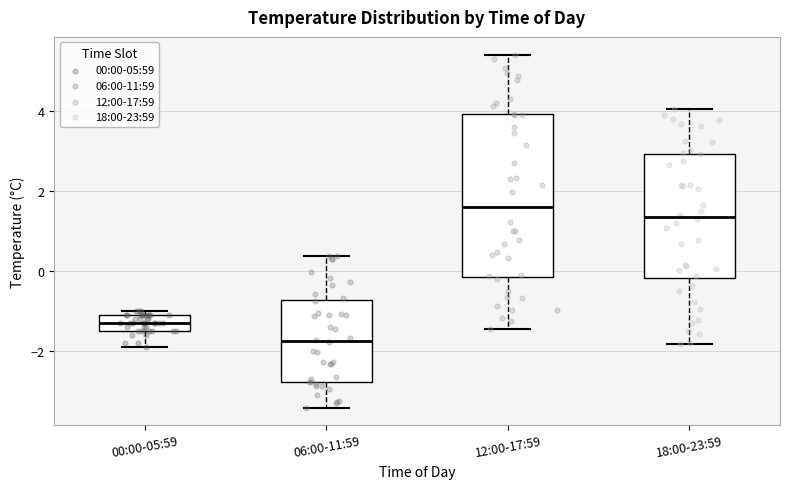

Which box is the tallest, from its lower edge to its upper edge?

12:00-17:59